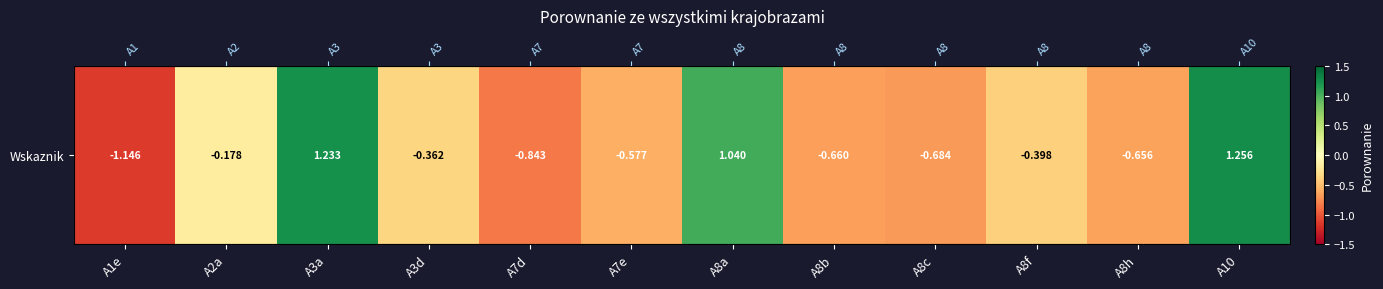

How many values are below 0?

9